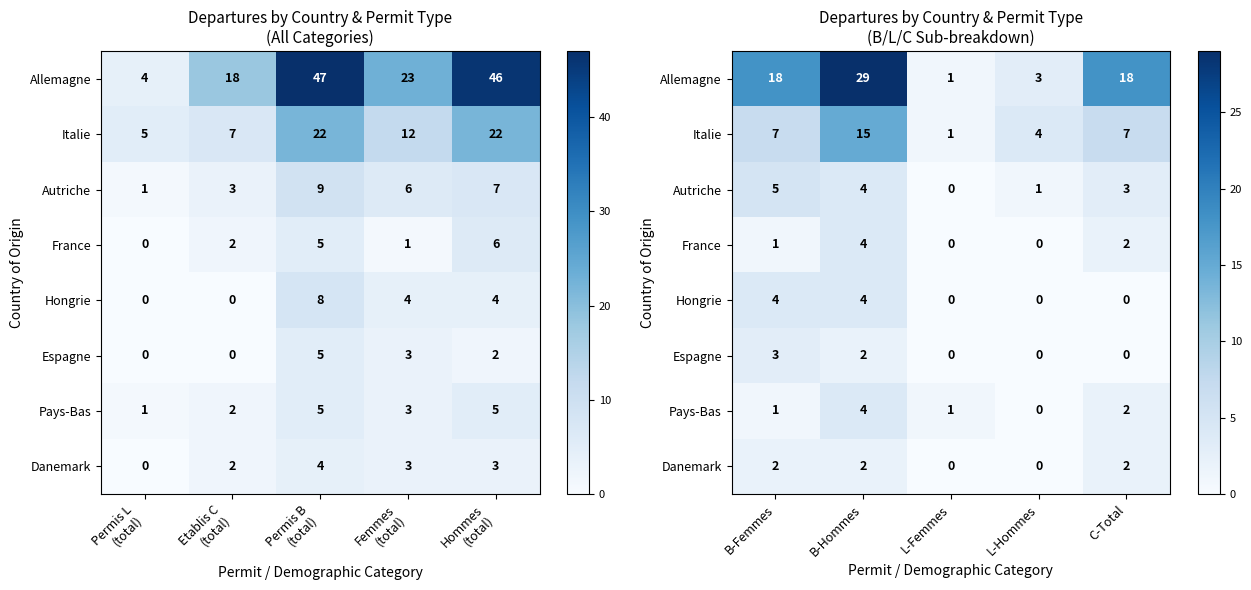

Is it true that Allemagne equals 6 at C-Total?

False